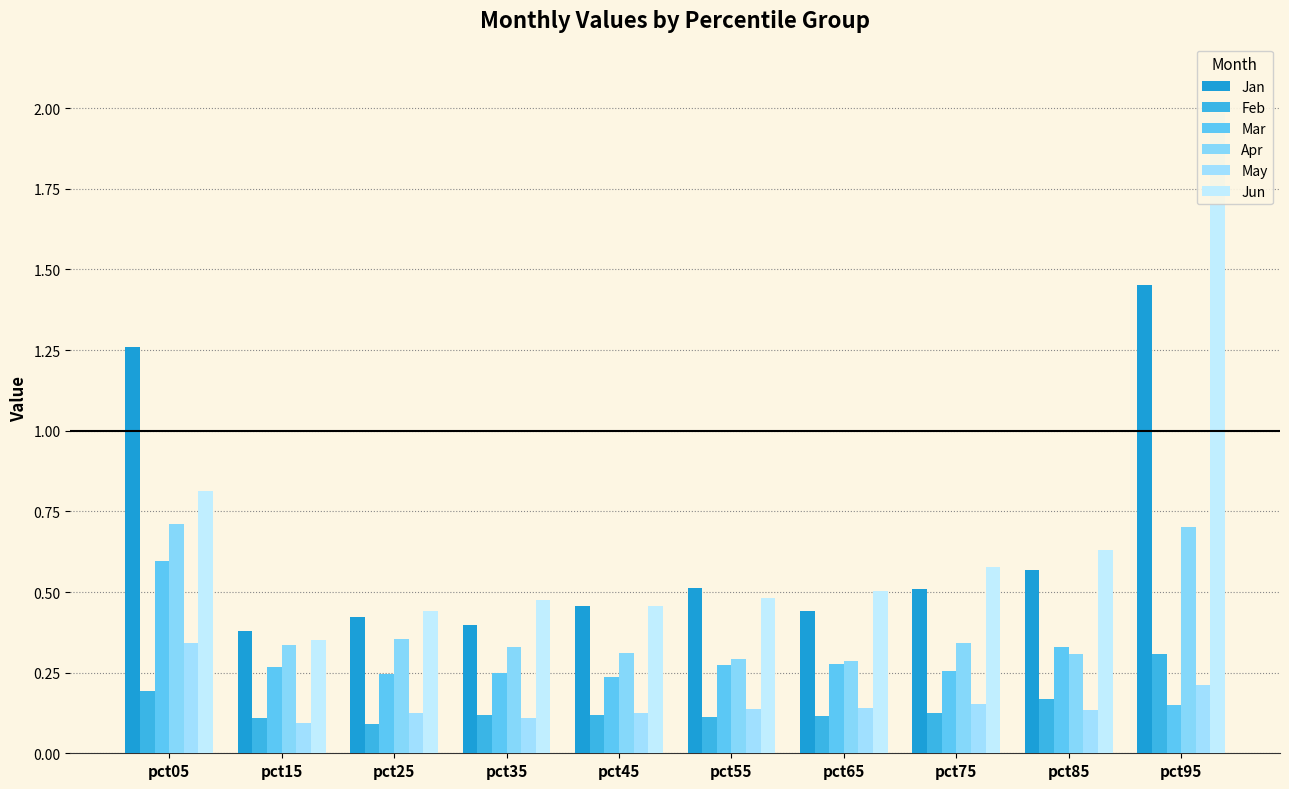

Rank the series at pct95 from highest to lowest value.

Jun, Jan, Apr, Feb, May, Mar